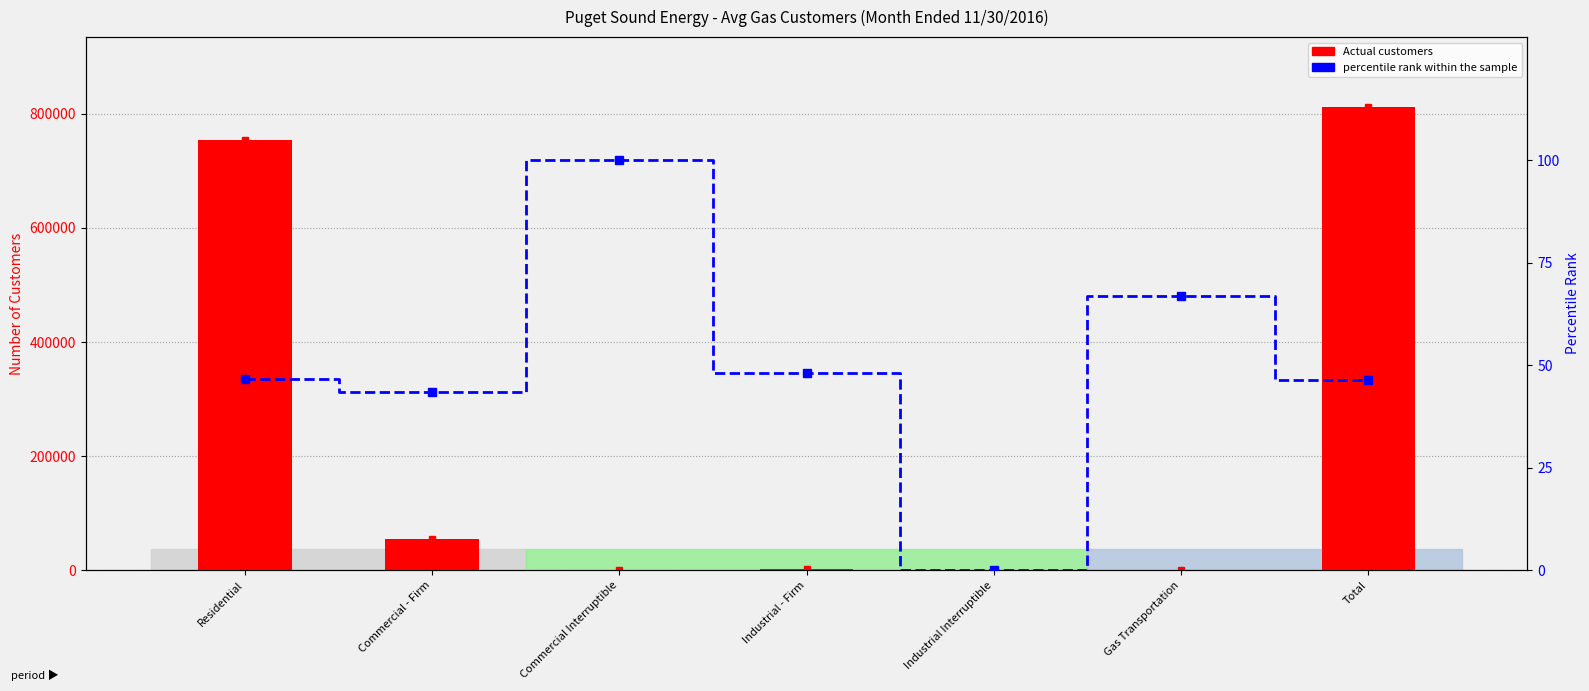

Which series has the largest range (max minus min)?

Actual (customers)